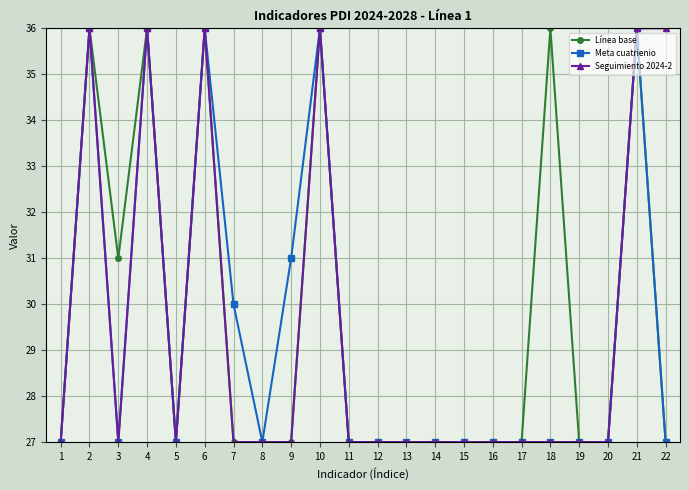

Count the number of data series in this chart.

3